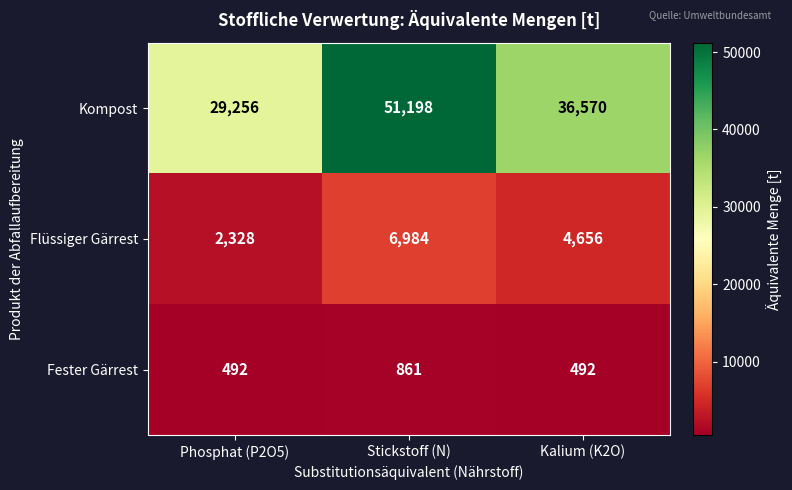

What value does the Flüssiger Gärrest series have at Stickstoff (N), to the nearest 10?

6980